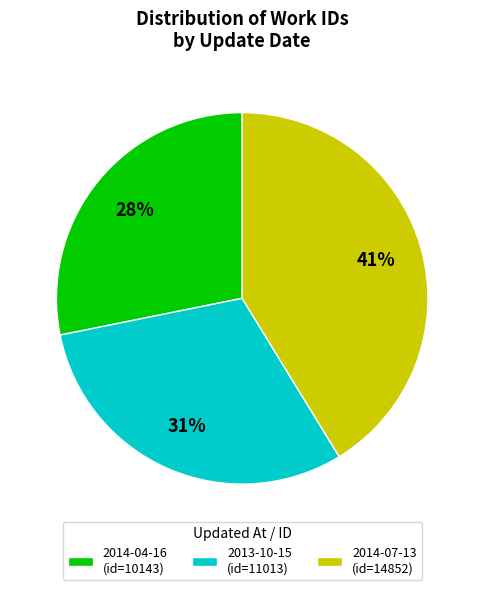

Which has a higher value, 2014-07-13 (id=14852) or 2013-10-15 (id=11013)?

2014-07-13 (id=14852)